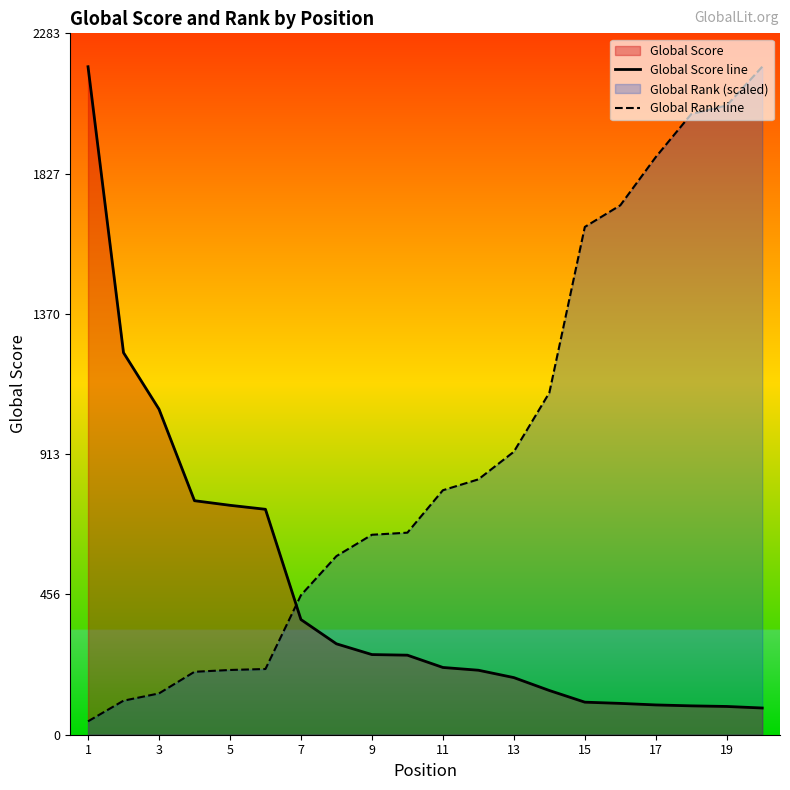

True or false: Global Score line and Global Rank line cross at least once.

True